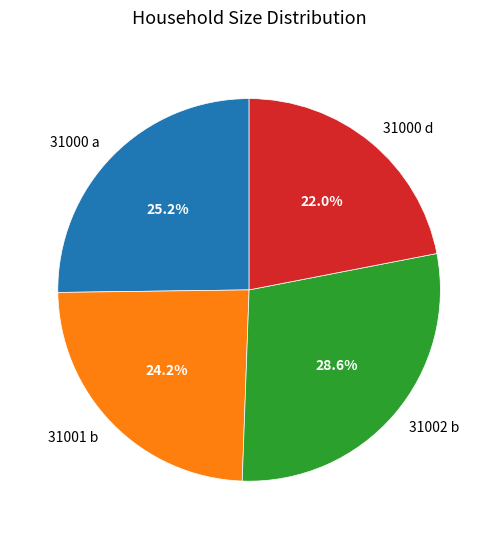

Does 31001 b account for over 50% of the chart?

No